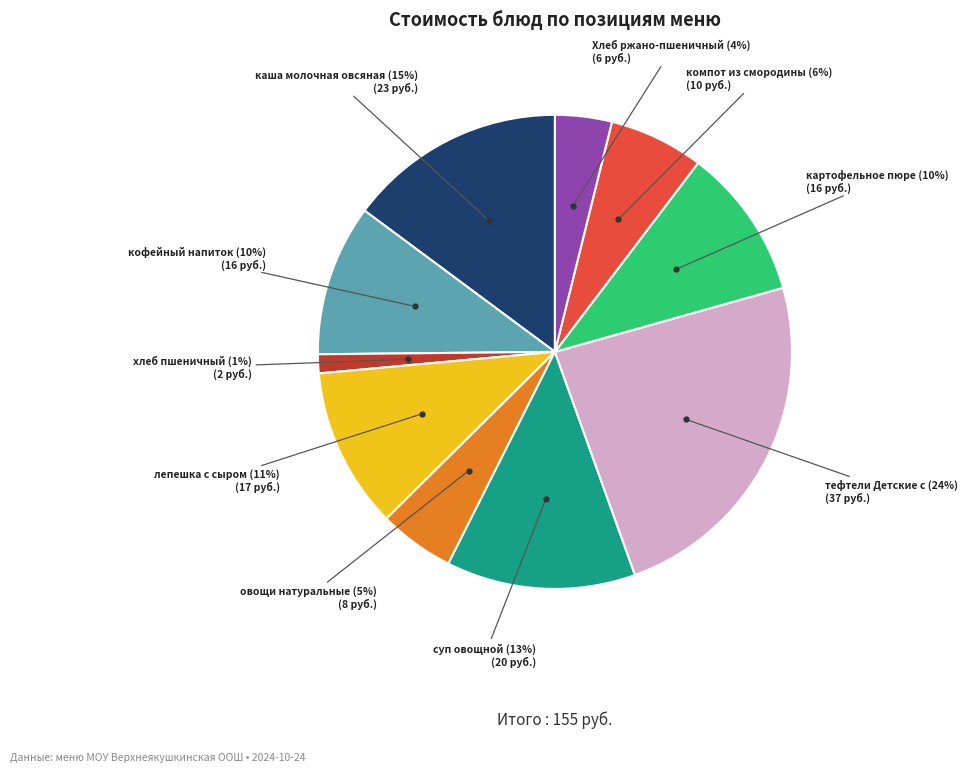

How many segments does this pie chart have?

10